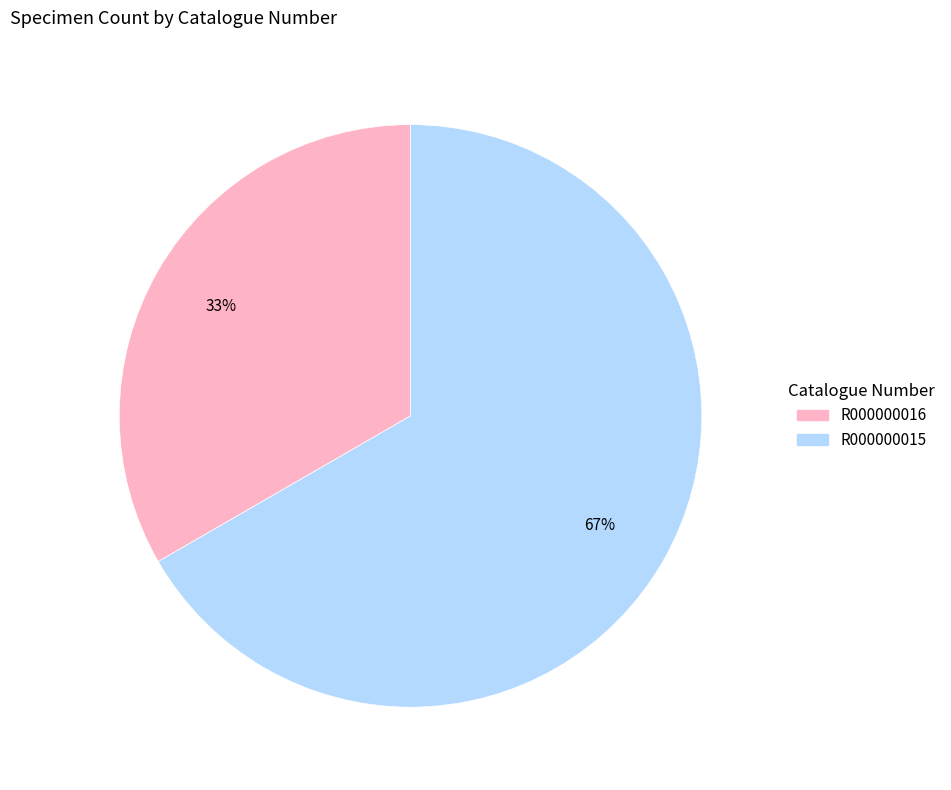

Is it true that R000000015 is 79% of the pie?

False